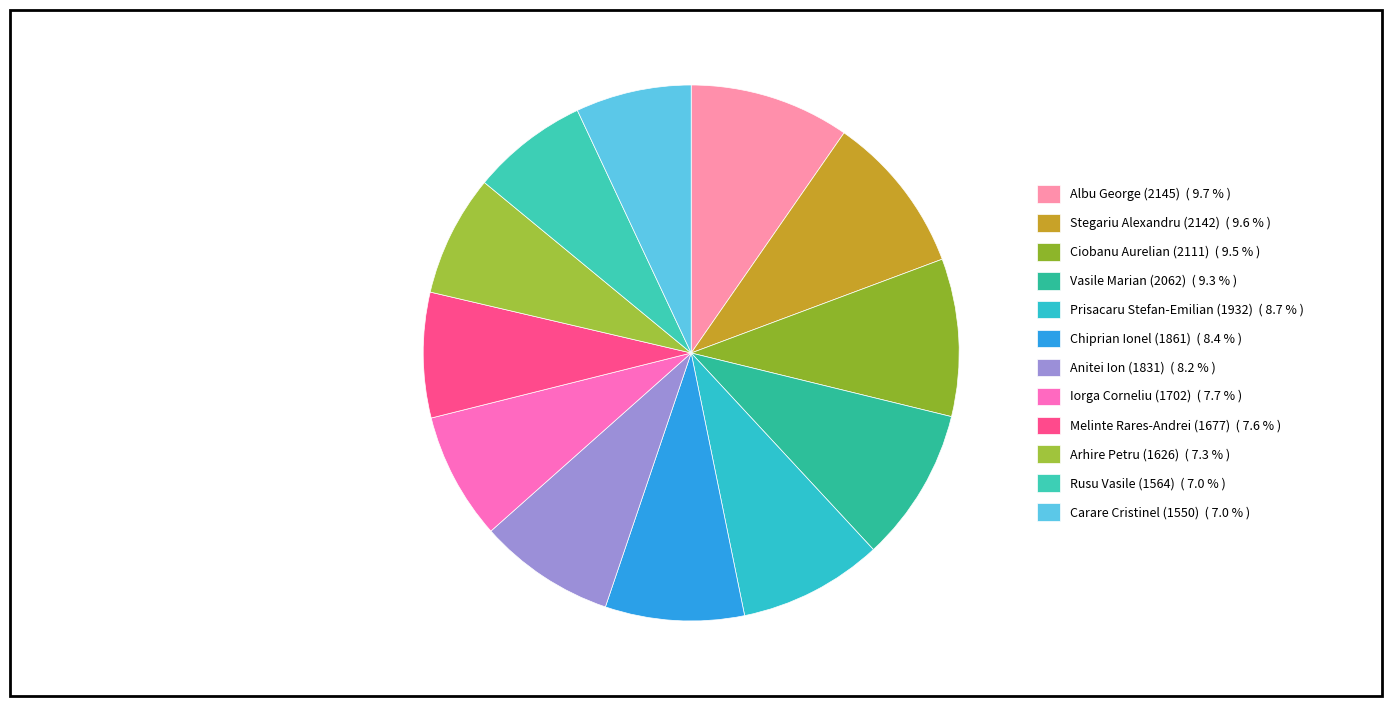

How many segments does this pie chart have?

12